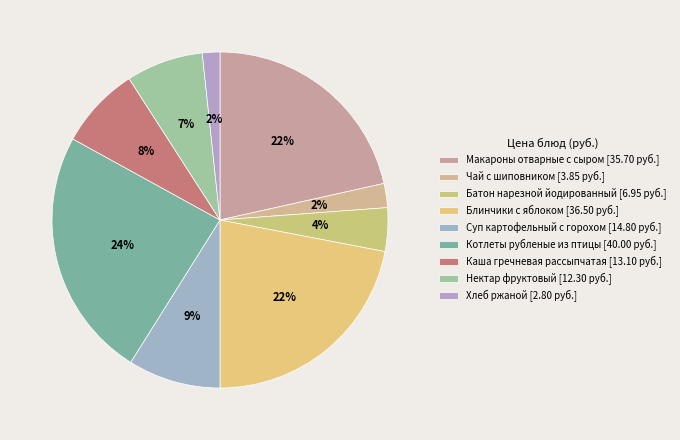

How many slices are in this pie chart?

9